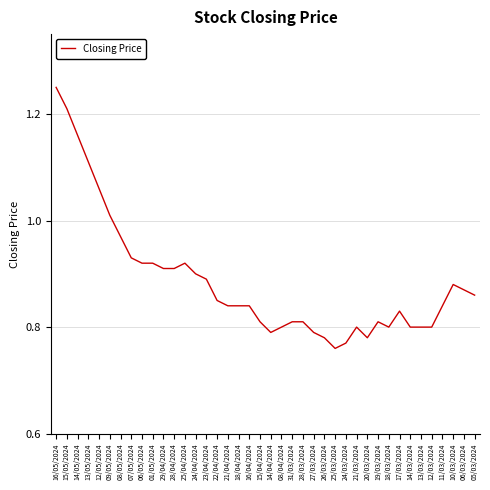

What position from the left is 27/03/2024?

25